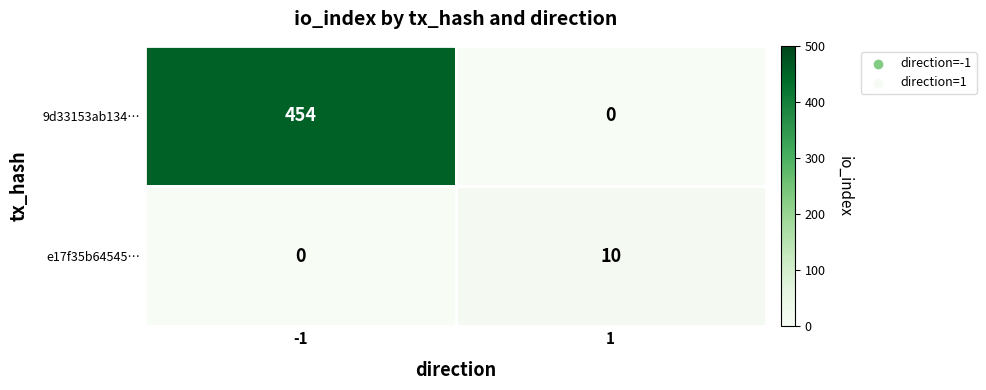

What is the sum of the 9d33153ab134… values at 1 and -1?

454